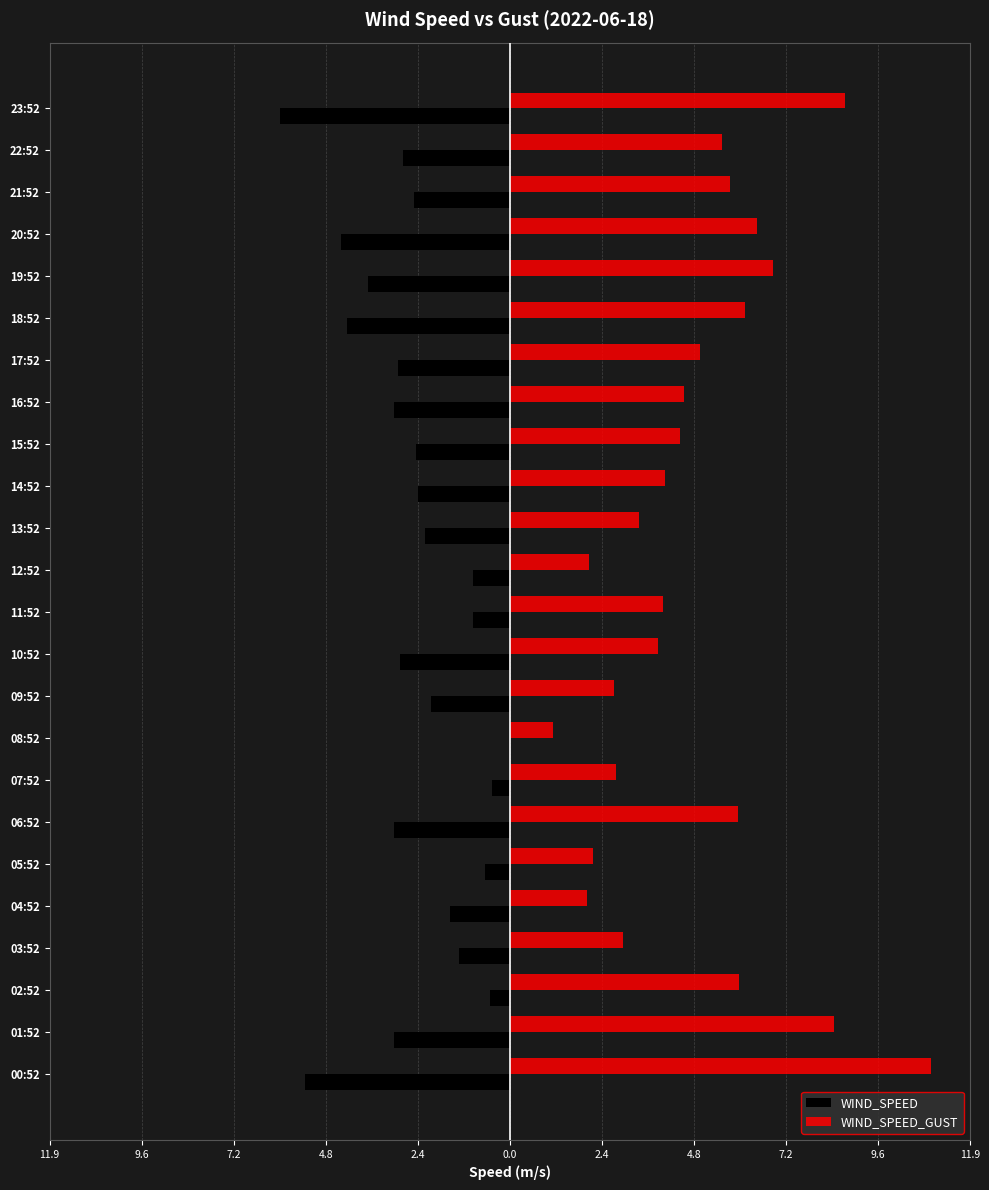

What are all the series names shown in the legend?

WIND_SPEED, WIND_SPEED_GUST